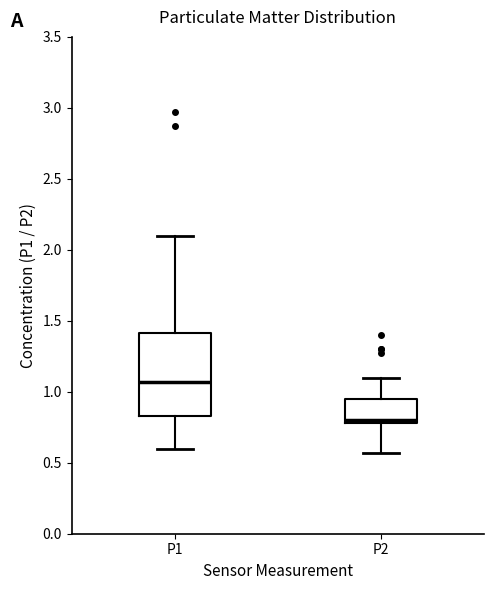

Reading left to right, read every box against the y-axis: the position of its median line, the range the box covers, and the ends of its whiskers. The values are not printed on the chart, so give them approximately, as read against the axis.

P1: median 1.05, box 0.85 to 1.40, whiskers 0.60 to 2.10
P2: median 0.80 (just above the box's lower edge), box 0.80 to 0.95, whiskers 0.55 to 1.10